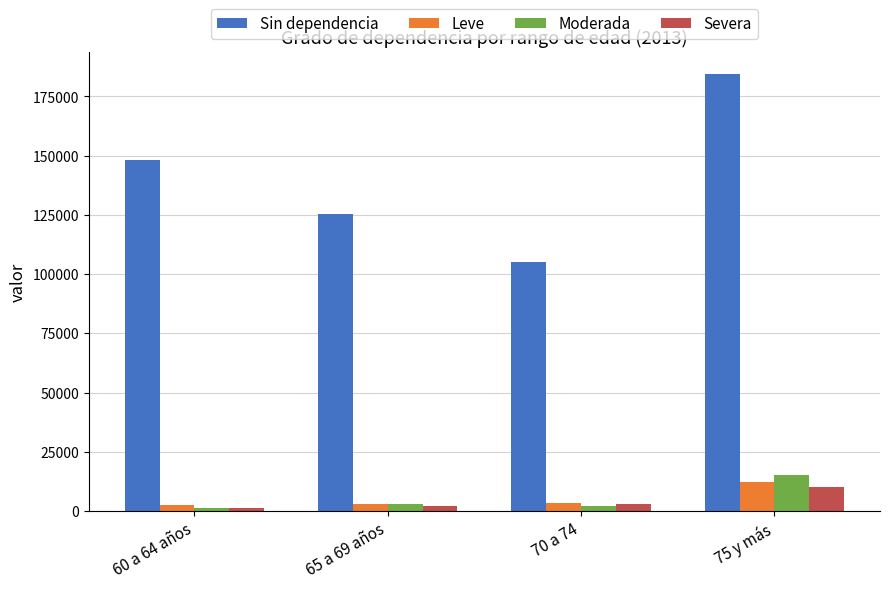

What is the minimum value for Sin dependencia?

105083